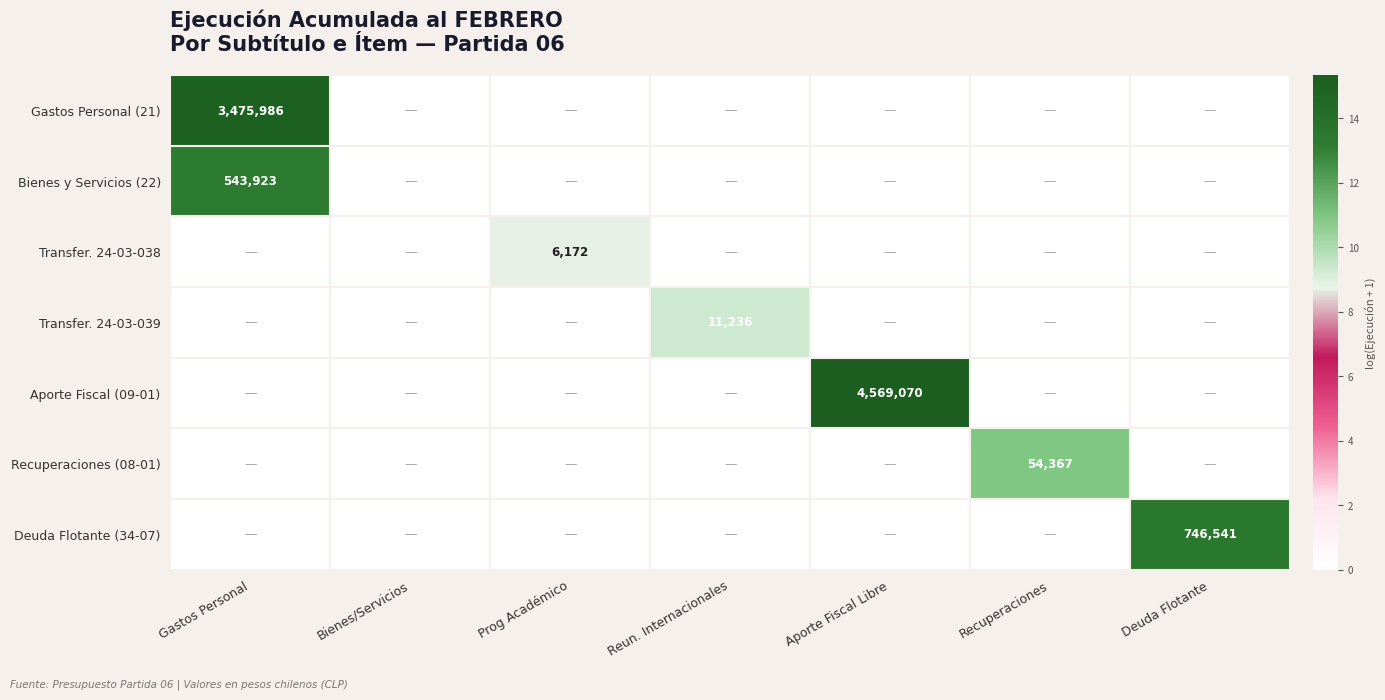

Is the value of Bienes y Servicios (22) at Gastos Personal greater than the value of Transfer. 24-03-039 at Reun. Internacionales?

Yes